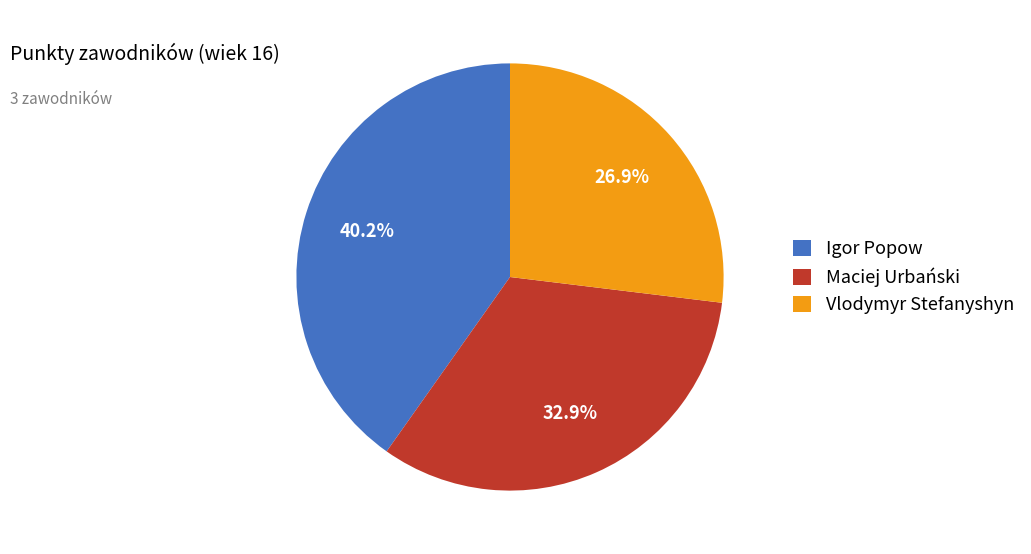

How many slices are in this pie chart?

3